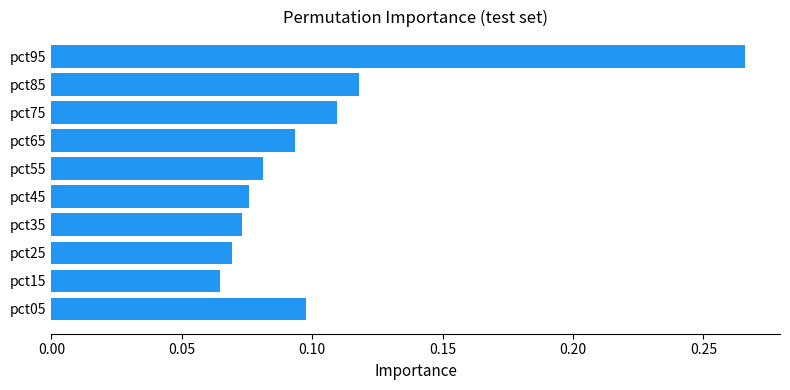

The chart shows a value of 0.1 at pct65. True or false?

True